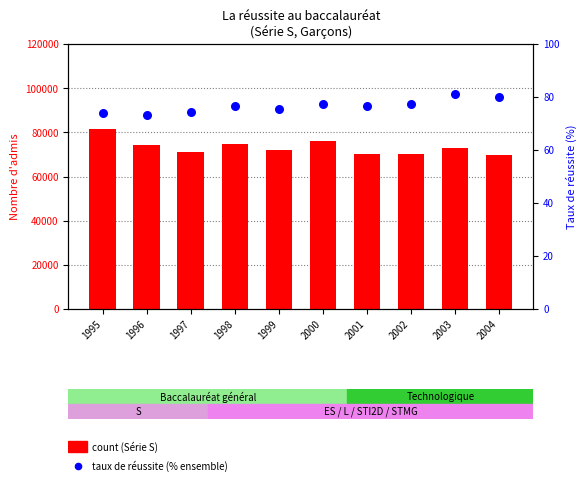

At how many categories does at least one series exceed 79435?

1